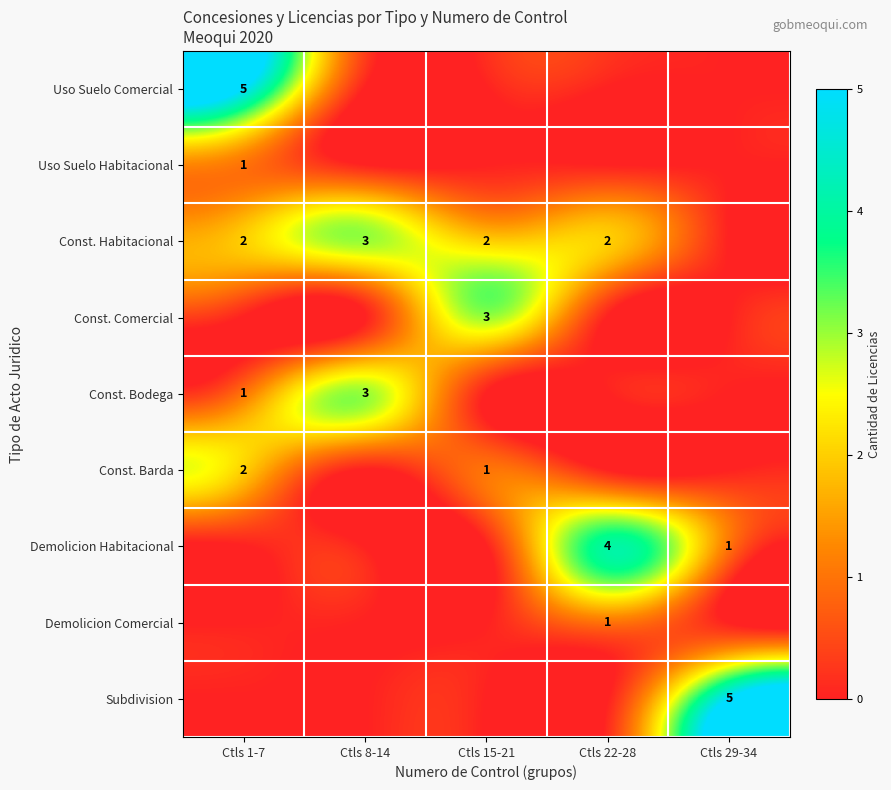

True or false: Const. Habitacional has a value of 1 at Ctls 22-28.

False